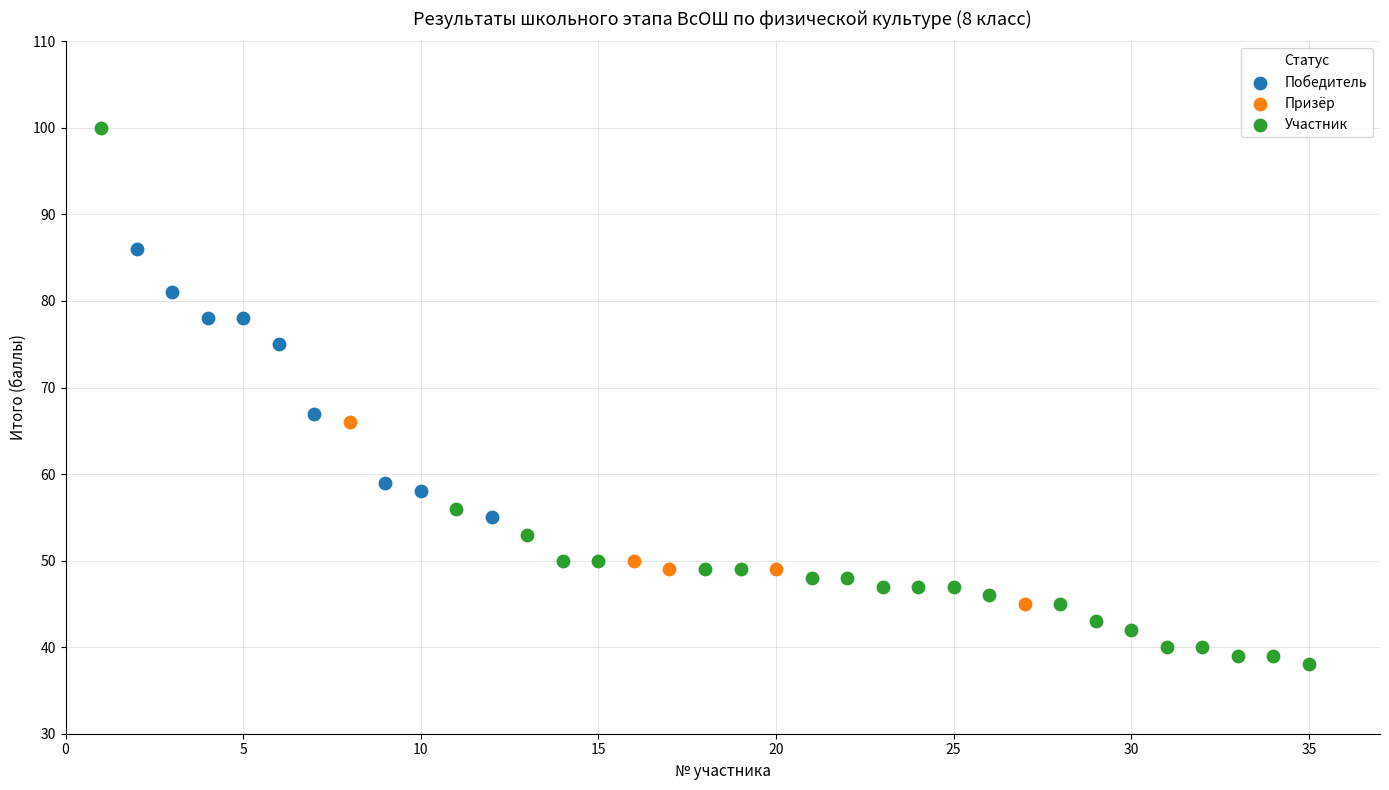

Which series reaches the minimum Y coordinate?

Участник